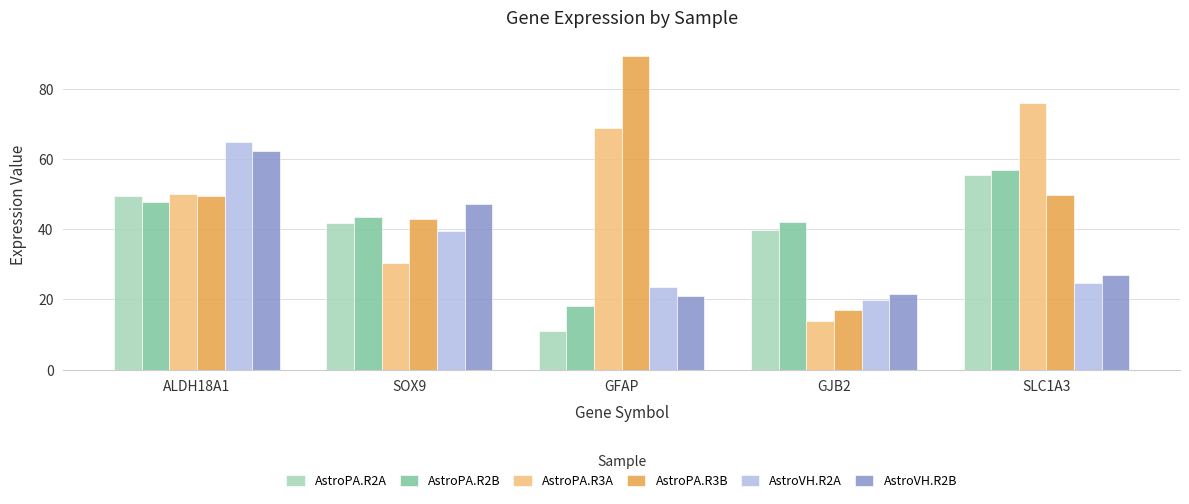

What is the spread (max minus min) of values at ALDH18A1?

16.9